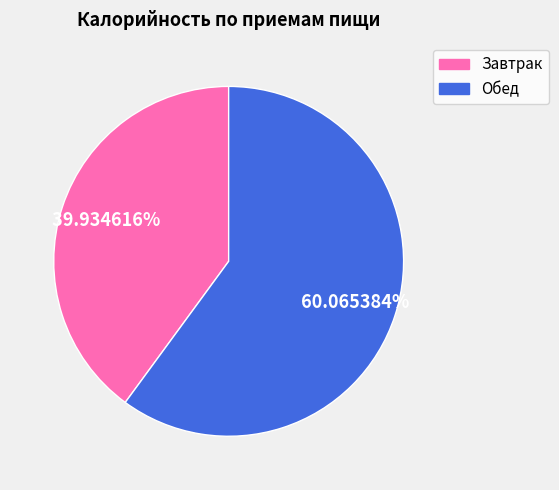

What percentage do Завтрак and Обед together represent?

100.0%